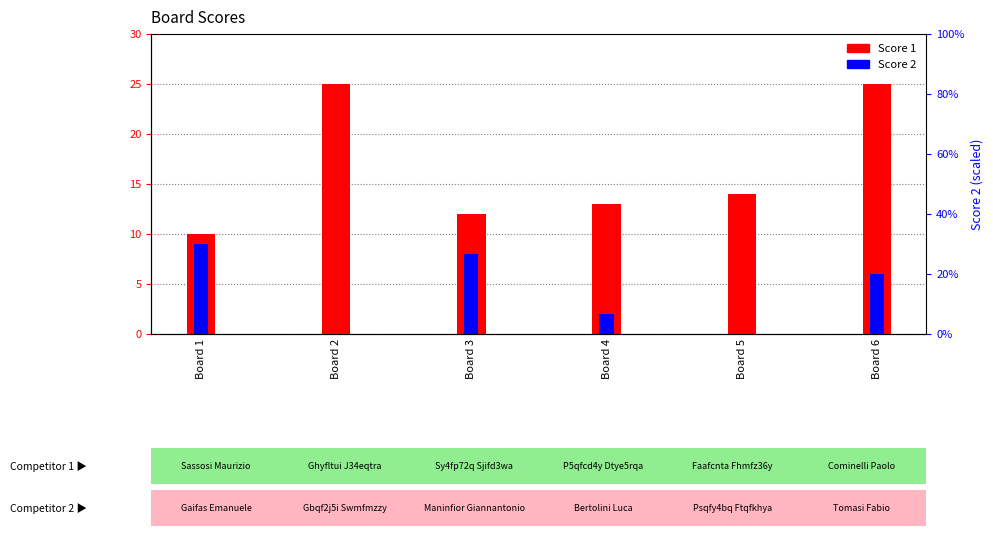

Reading left to right, extract all data points from this chart.

Score 1: Board 1=10	Board 2=25	Board 3=12	Board 4=13	Board 5=14	Board 6=25
Score 2: Board 1=9	Board 2=0	Board 3=8	Board 4=2	Board 5=0	Board 6=6